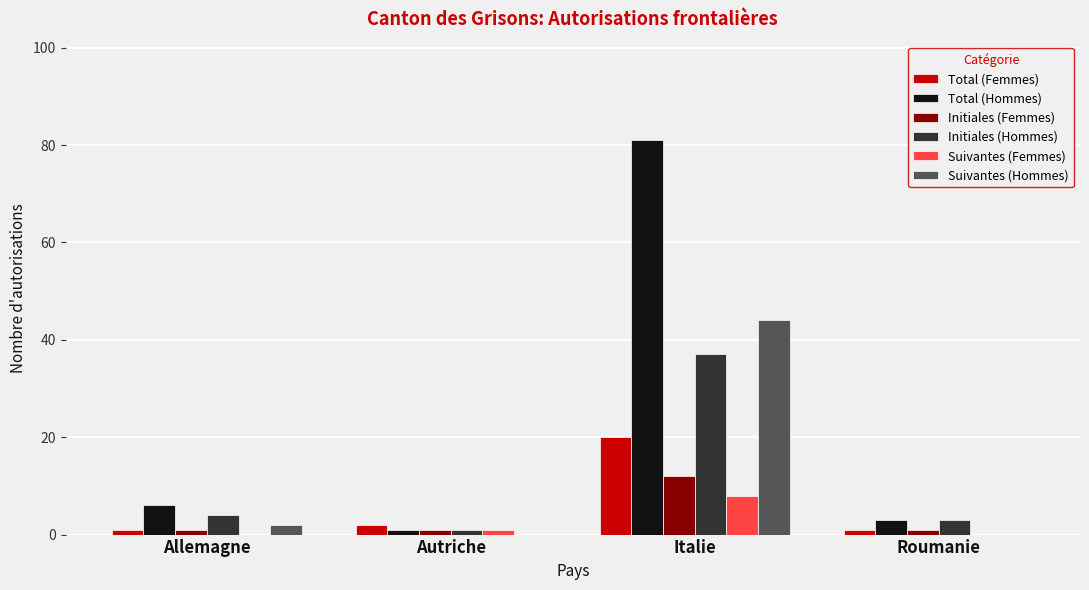

At which category is the sum across all series the highest?

Italie